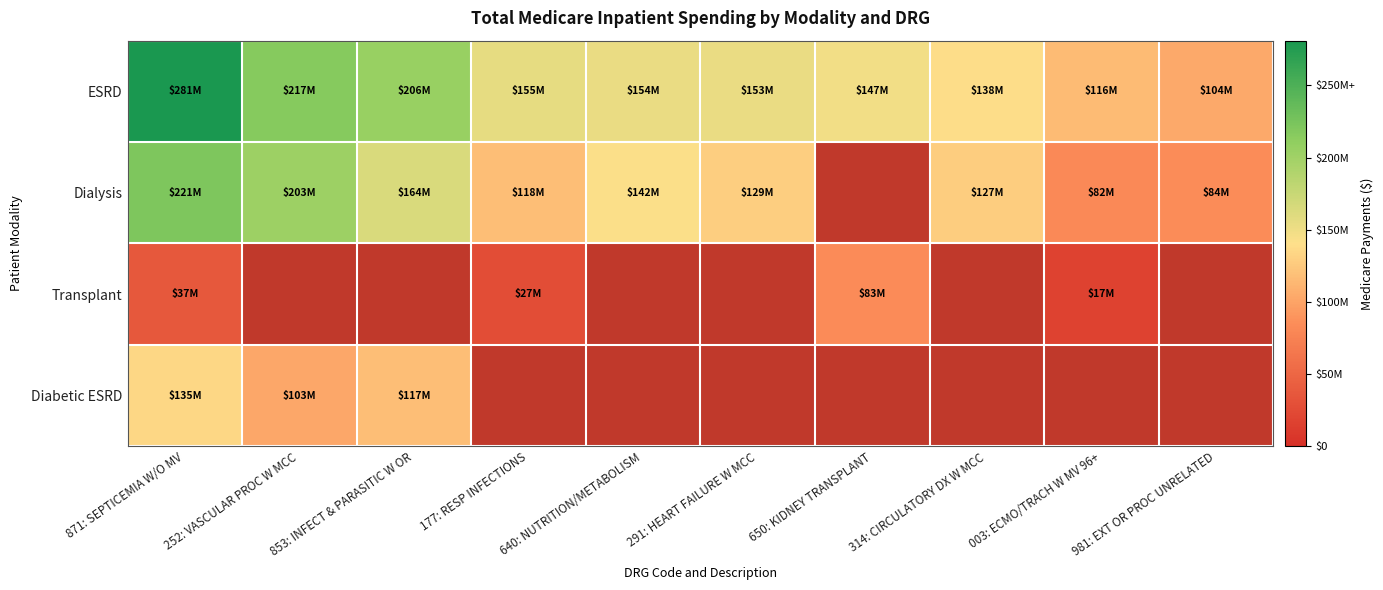

Count the number of categories in the chart.

10